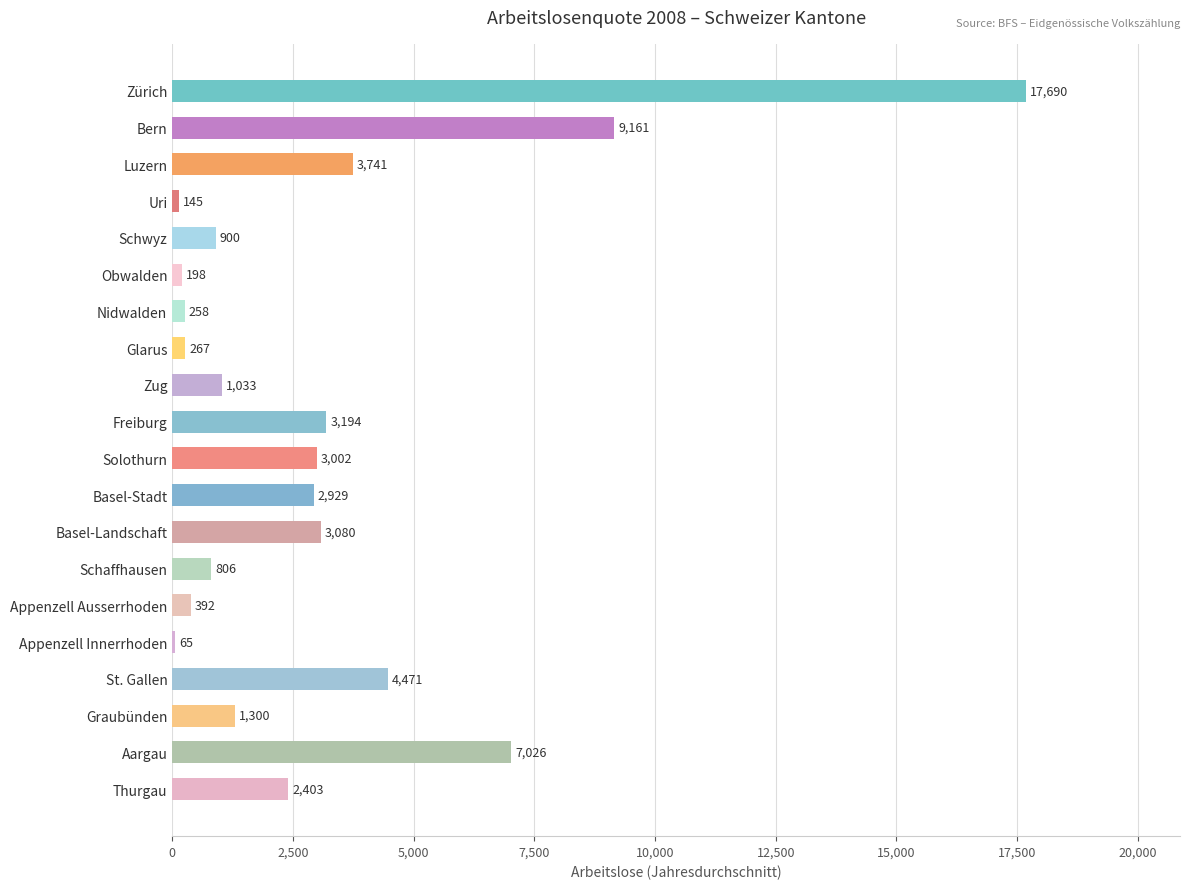

What is the sum of all values?

62062.1